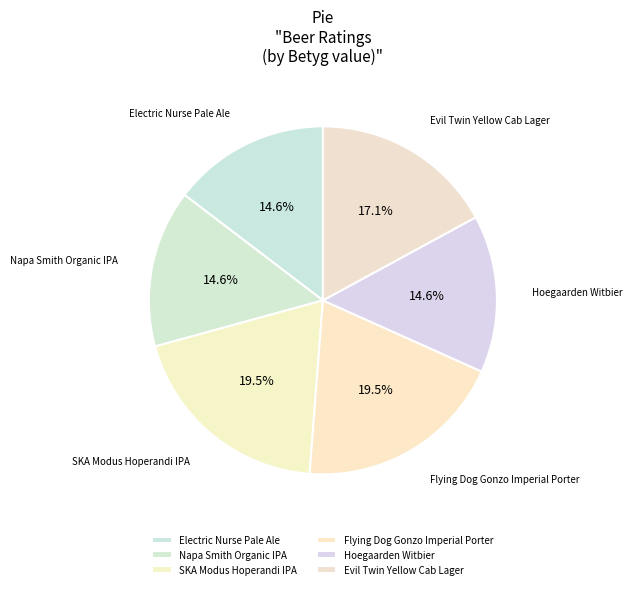

Count the number of slices in the pie.

6